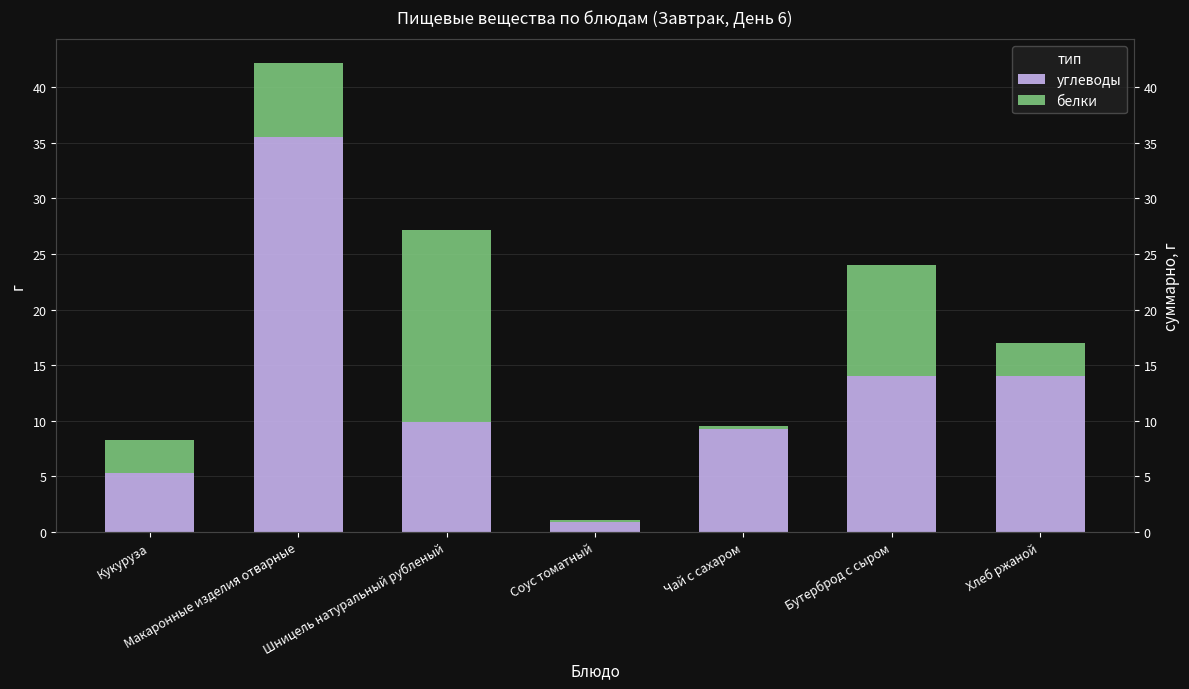

What are all the series names shown in the legend?

углеводы, белки